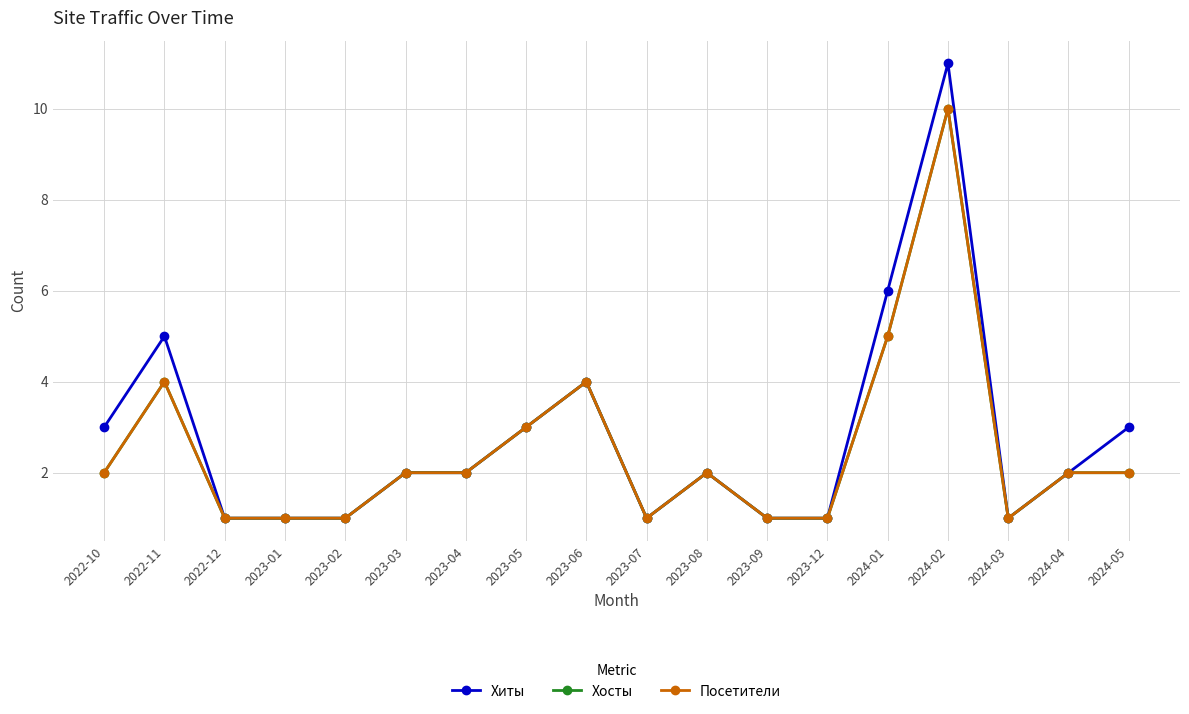

Which category has the lowest value across all series?

2022-12